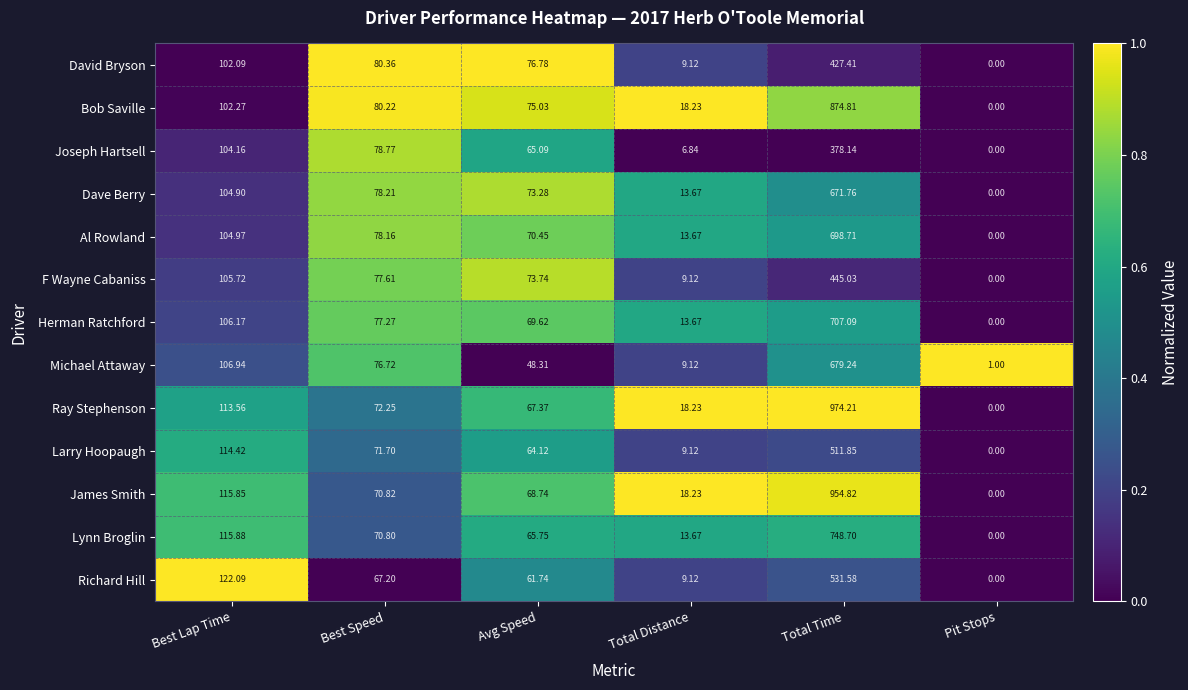

Rank the categories by Bob Saville value from lowest to highest.

Pit Stops, Total Distance, Avg Speed, Best Speed, Best Lap Time, Total Time